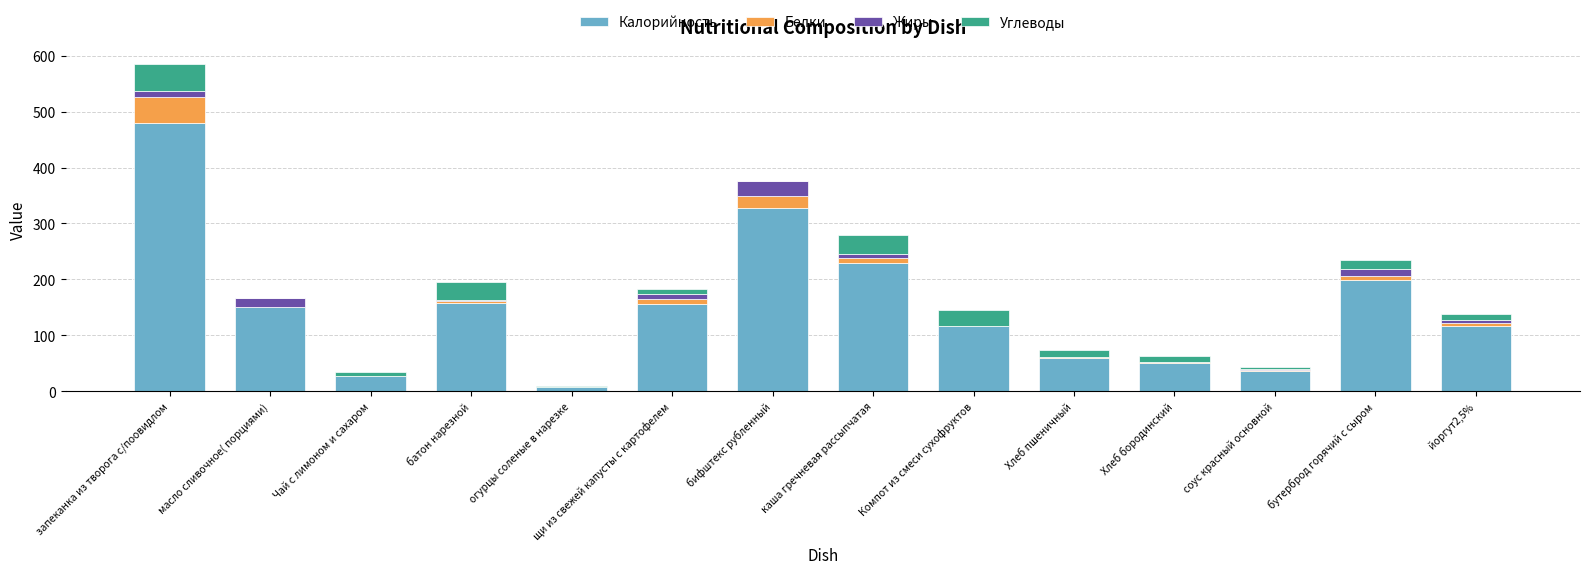

Are the bars horizontal?

No